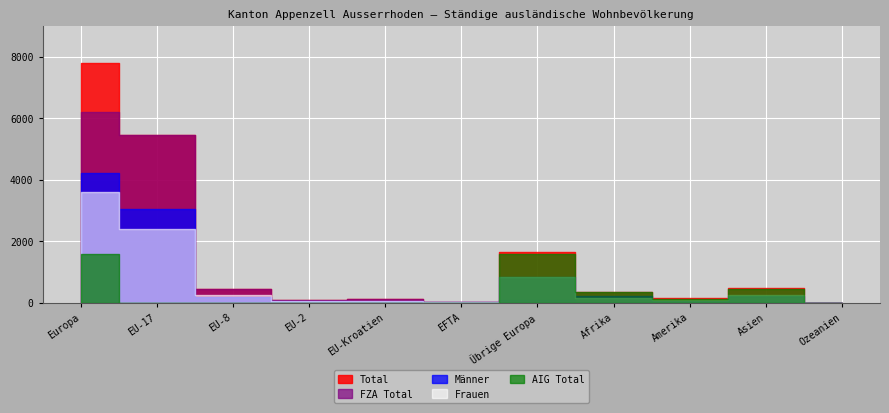

Which series changed the most between EU-8 and Afrika?

FZA Total